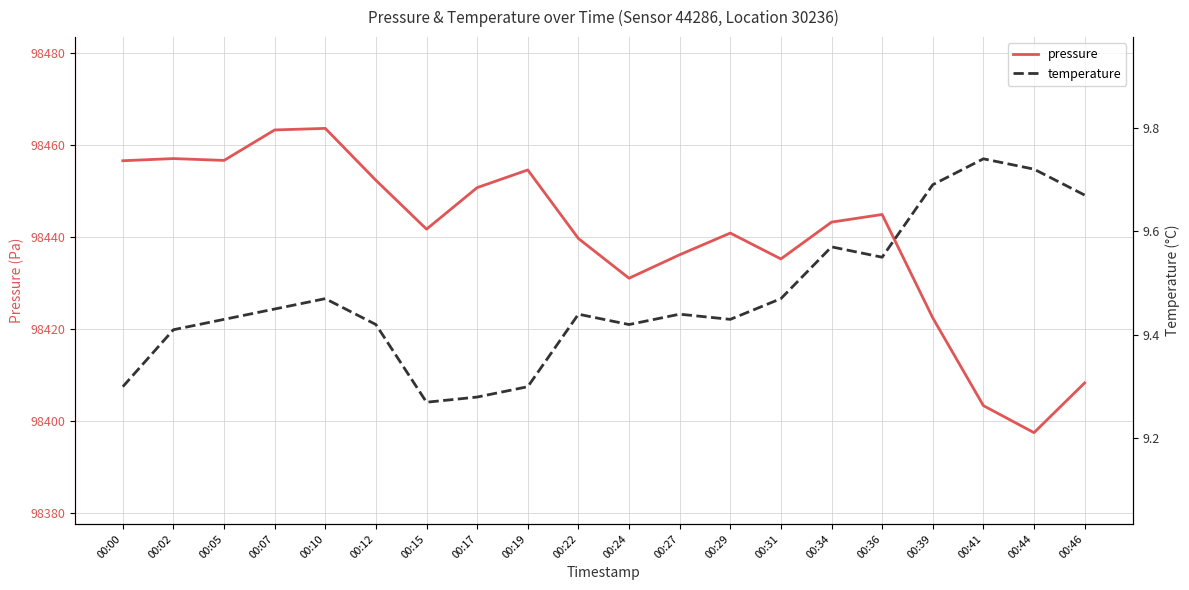

What is the smallest value displayed?

9.3